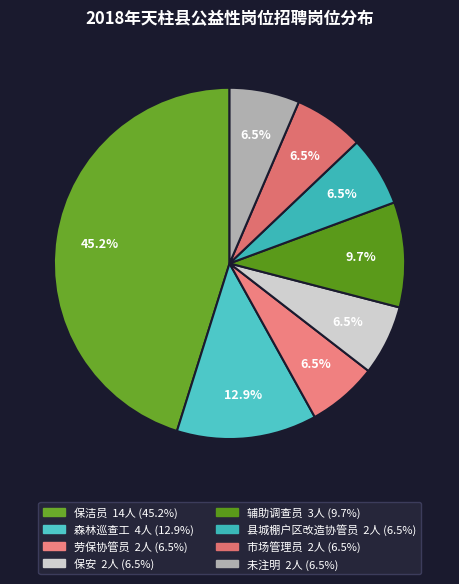

To the nearest percent, what is the difference between the largest and smallest slice percentages?

39%